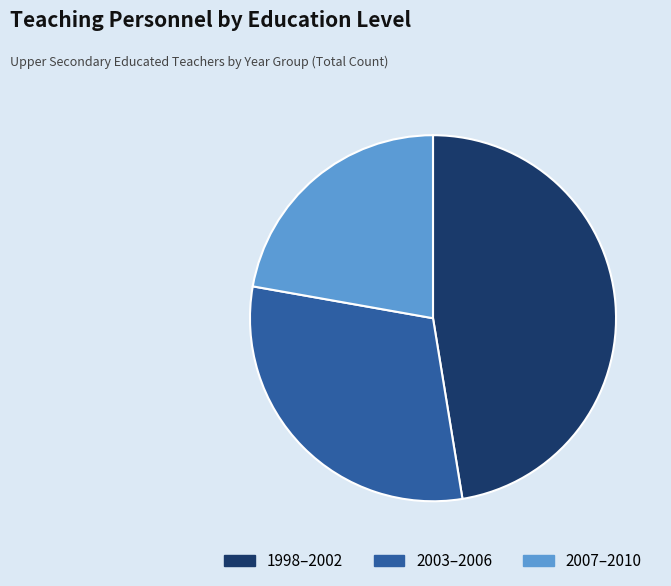

Is there a majority slice in this chart?

No